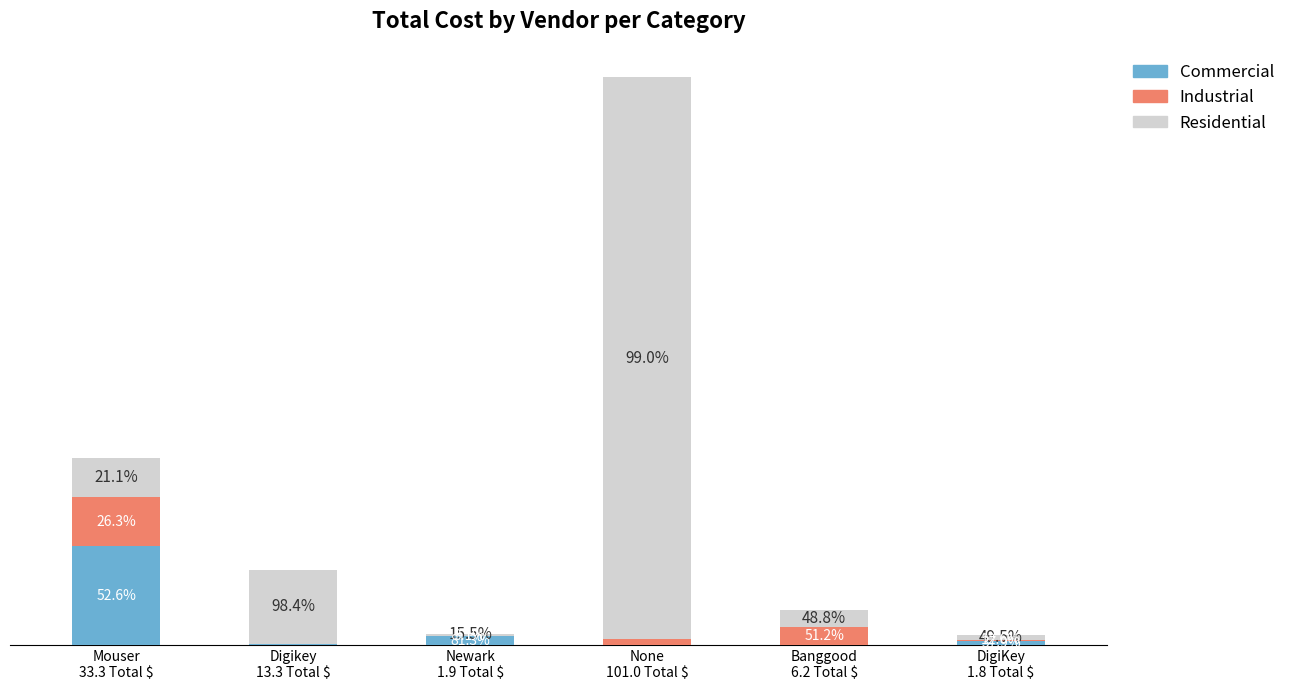

List the labels in order of Industrial value, smallest first.

Newark
1.9 Total $, Digikey
13.3 Total $, DigiKey
1.8 Total $, None
101.0 Total $, Banggood
6.2 Total $, Mouser
33.3 Total $